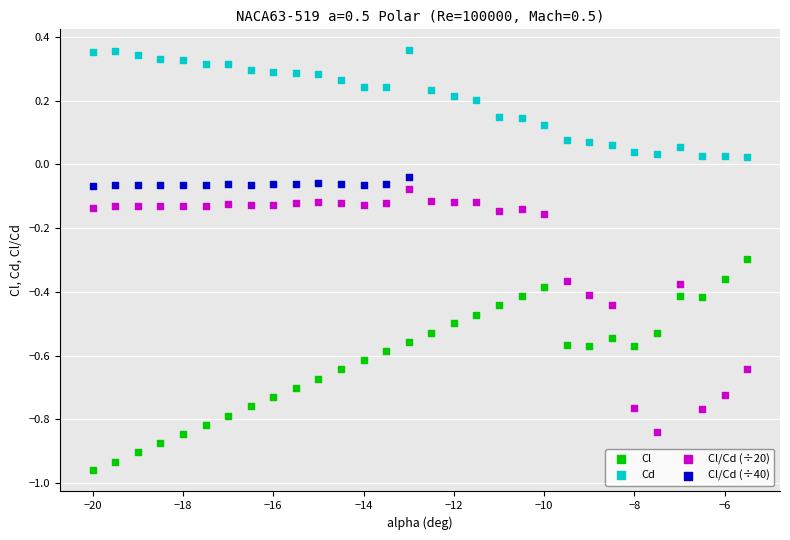

What are all the series names shown in the legend?

Cl, Cd, Cl/Cd (÷20), Cl/Cd (÷40)